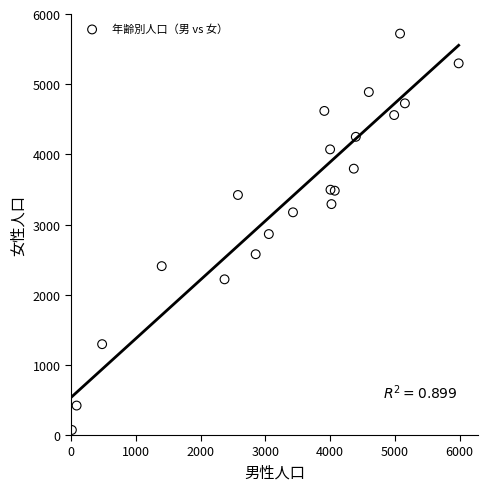

What is the range of X values (max minus min)?

5972